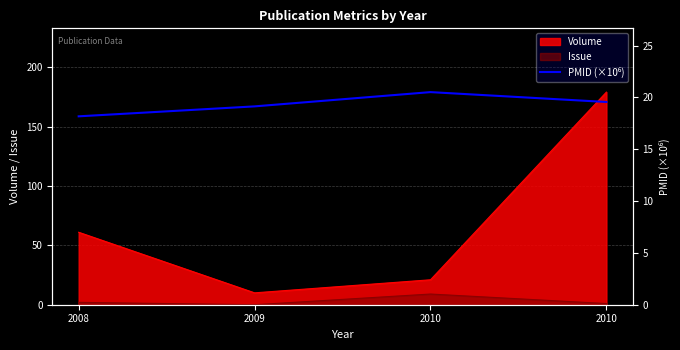

Is it true that the value at 2009 is 25.9?

False